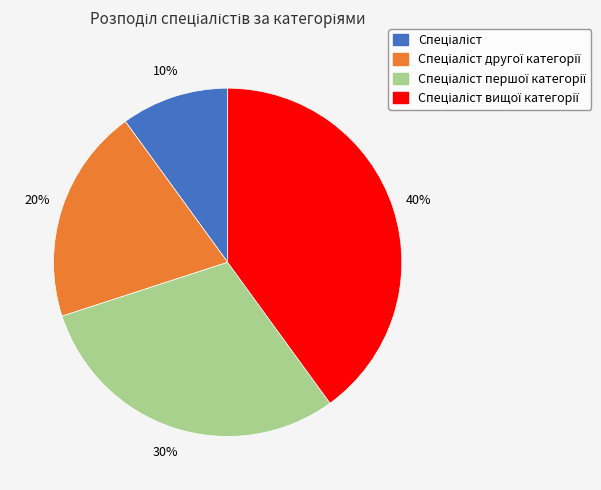

To the nearest percent, what is the average slice percentage?

25%